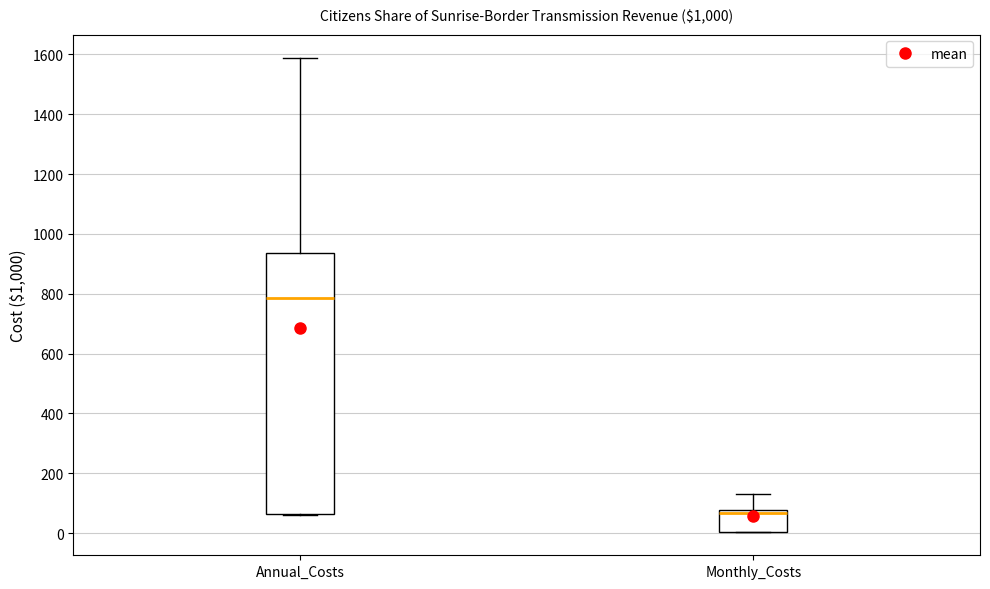

Reading left to right, transcribe this box plot: for each box, give where its median line is, the range the box spans, and where its two whiskers end, as read against the y-axis. The values are not printed on the chart, so give them approximately, as read against the axis.

Annual_Costs: median 780, box 60 to 940, whiskers 60 to 1580
Monthly_Costs: median 60, box 0 to 80, whiskers 0 to 140